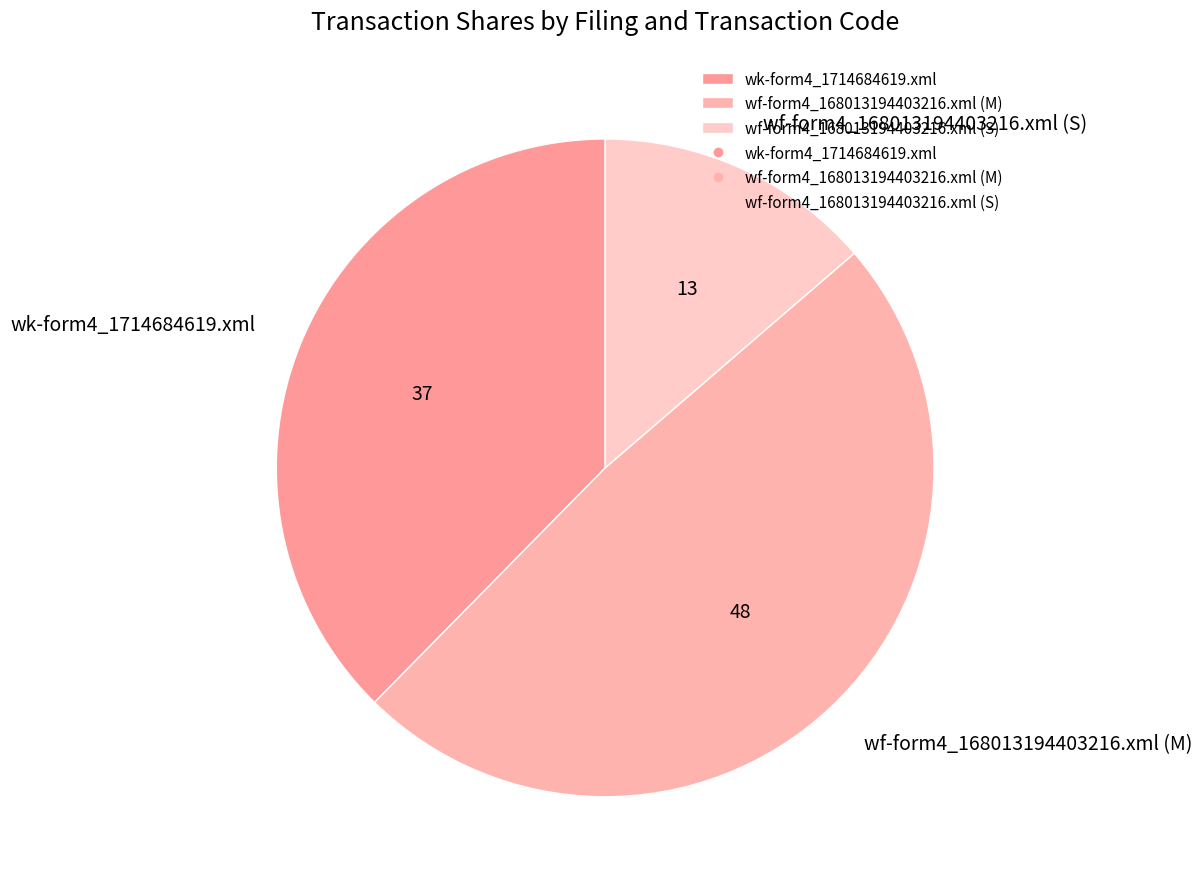

How many segments does this pie chart have?

3